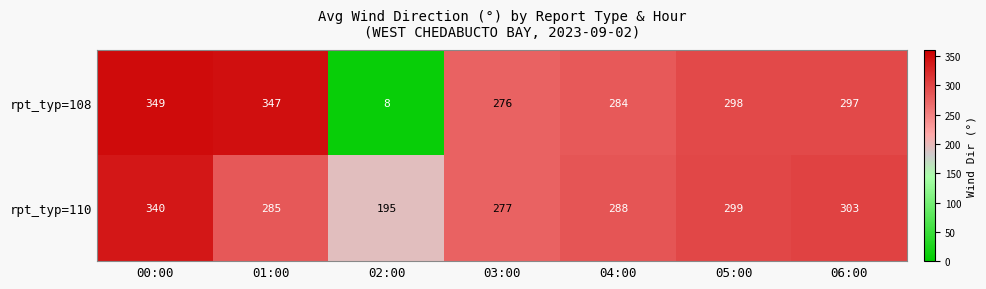

Which label corresponds to the smallest value in the chart?

02:00